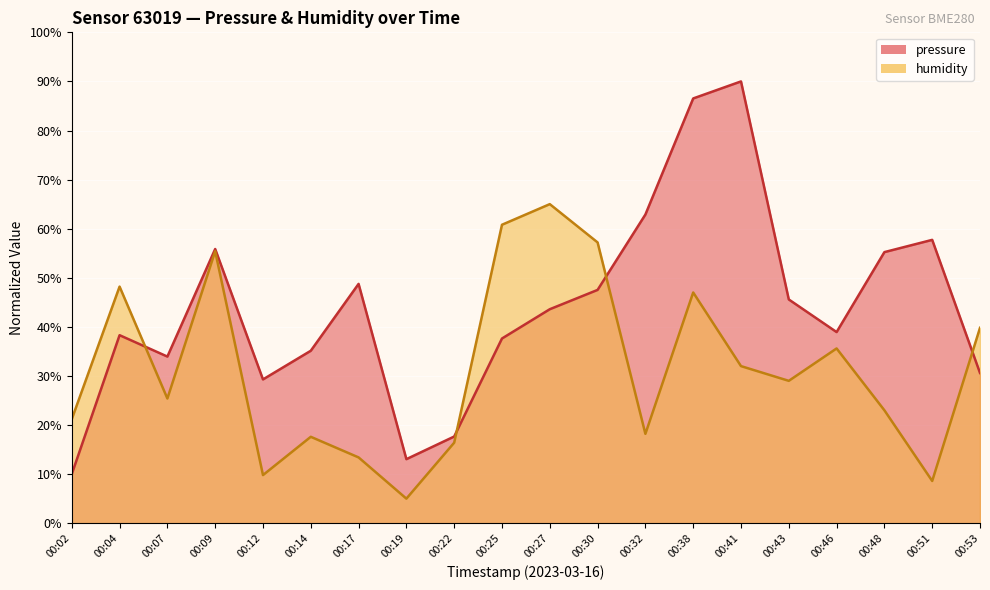

Reading left to right, transcribe all the data shown in this chart.

pressure: 10.0	38.3	33.9	55.9	29.3	35.1	48.8	13.0	17.7	37.6	43.6	47.5	62.9	86.5	90.0	45.6	38.9	55.2	57.7	30.6
humidity: 21.2	48.2	25.4	55.4	9.8	17.6	13.4	5.0	16.4	60.8	65.0	57.2	18.2	47.0	32.0	29.0	35.6	23.0	8.6	39.8